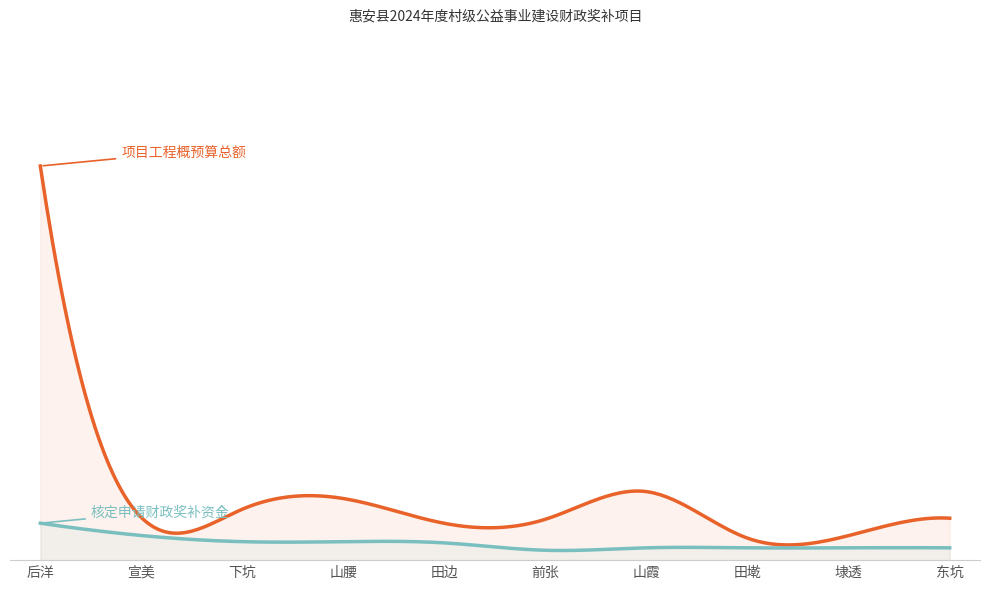

True or false: 项目工程概预算总额 and 核定申请财政奖补资金 intersect in this chart.

False